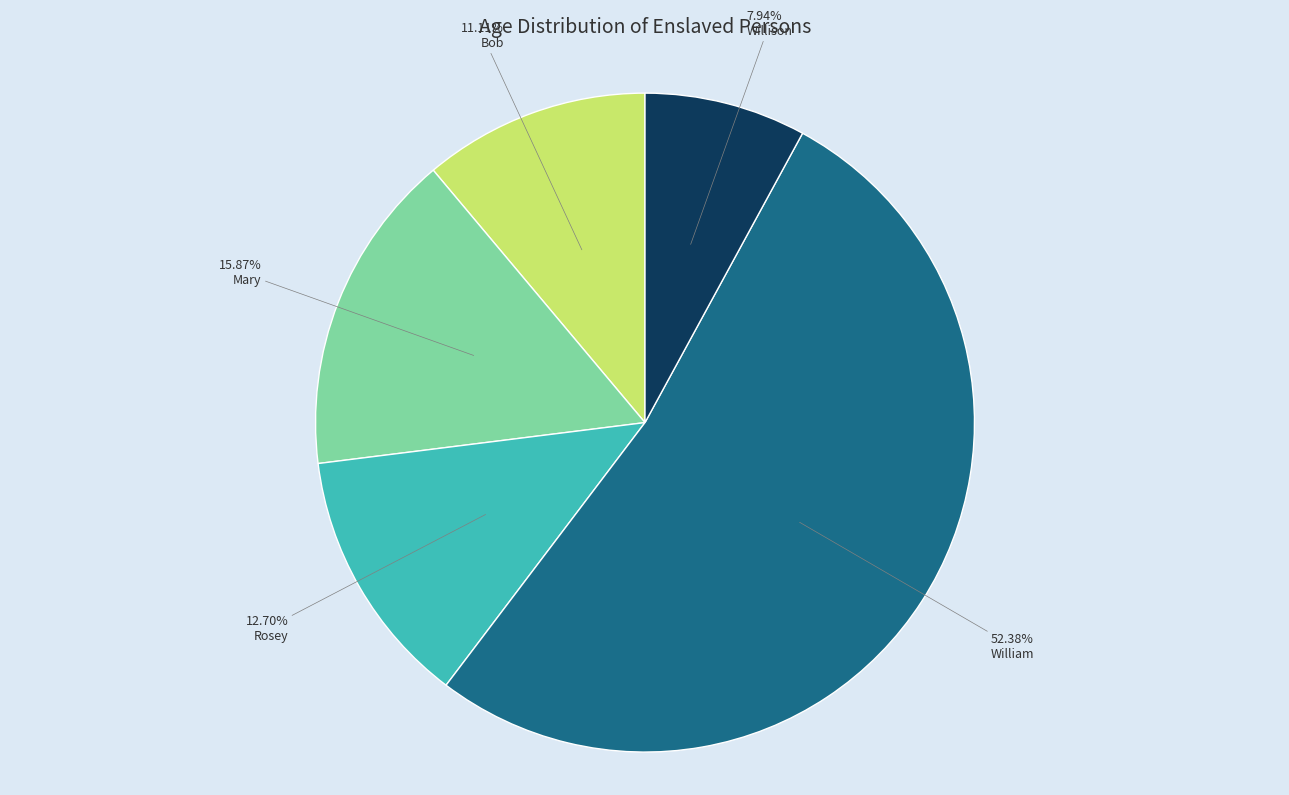

How many slices are in this pie chart?

5